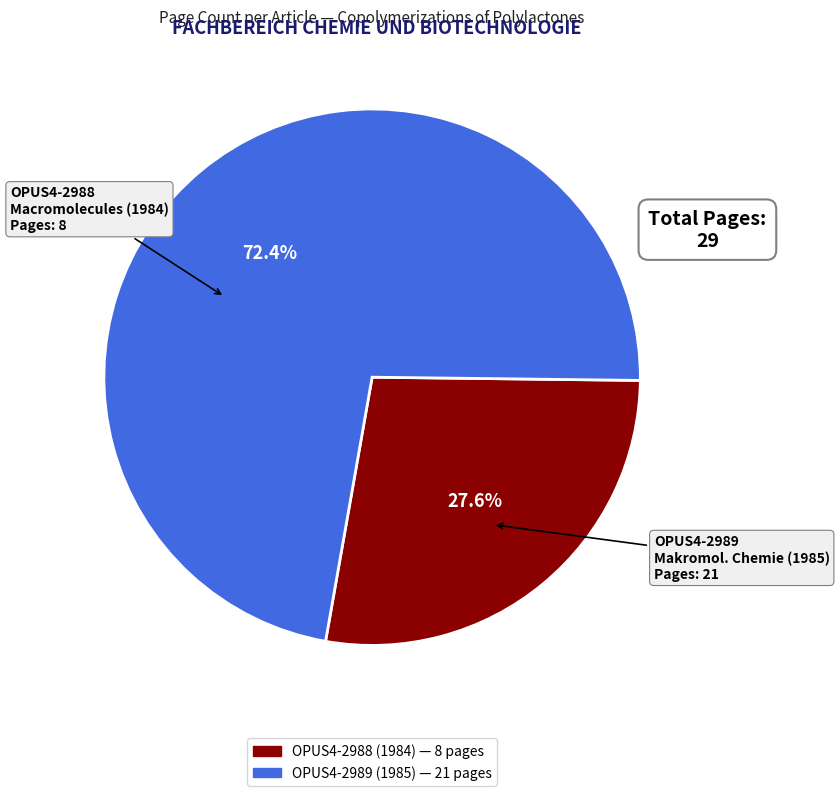

Combined, what portion of the pie is OPUS4-2989 and OPUS4-2988?

100.0%